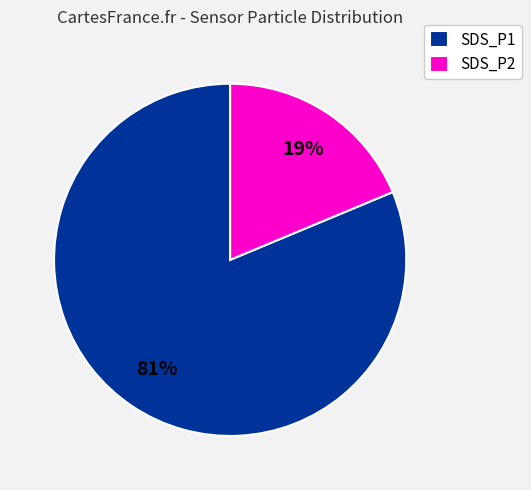

Rank the categories by value from lowest to highest.

SDS_P2, SDS_P1